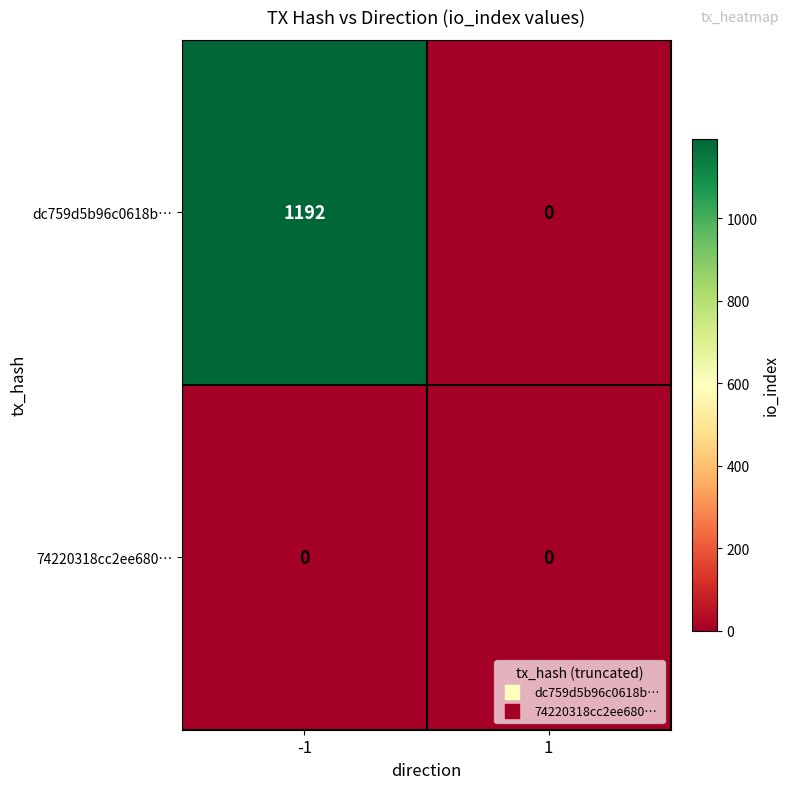

Which series has the largest total across all categories?

dc759d5b96c0618b…